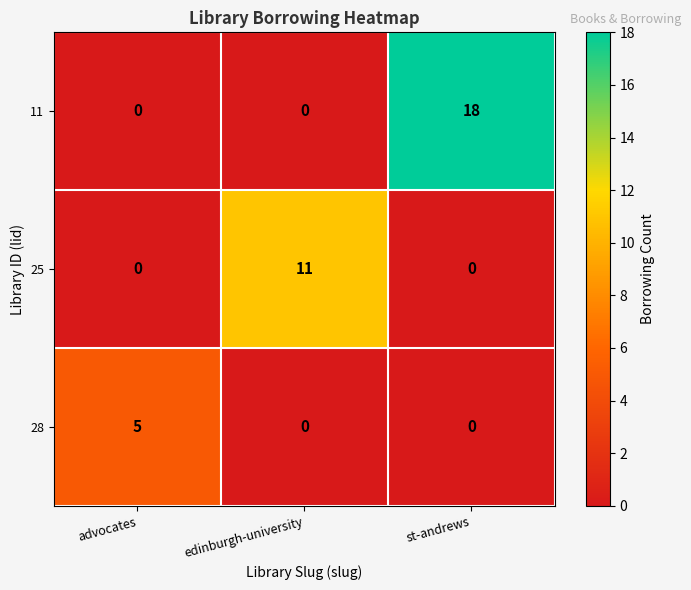

The 25 series shows 0 at st-andrews. True or false?

True